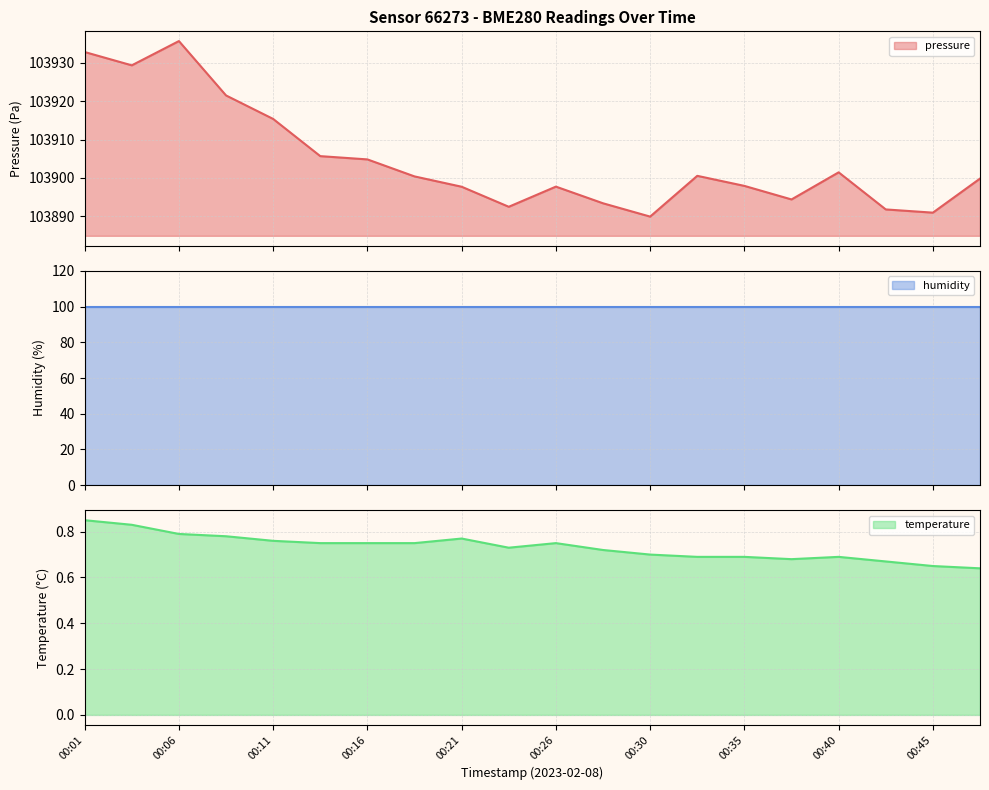

What is the maximum value for pressure?

103935.7